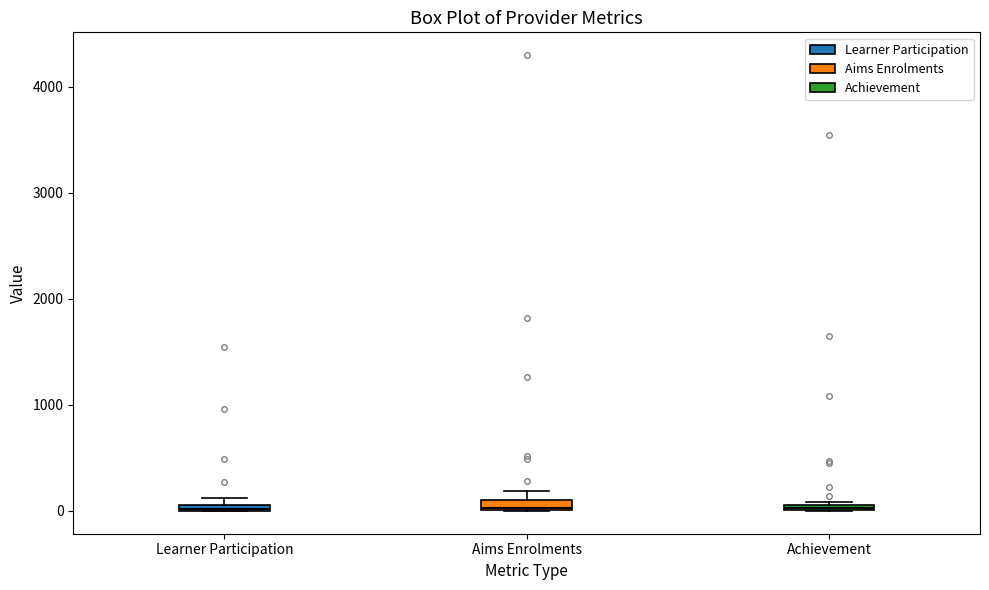

Where is the upper edge of the box for Learner Participation on the y-axis? The values are not printed on the chart, so give them approximately, as read against the axis.

100